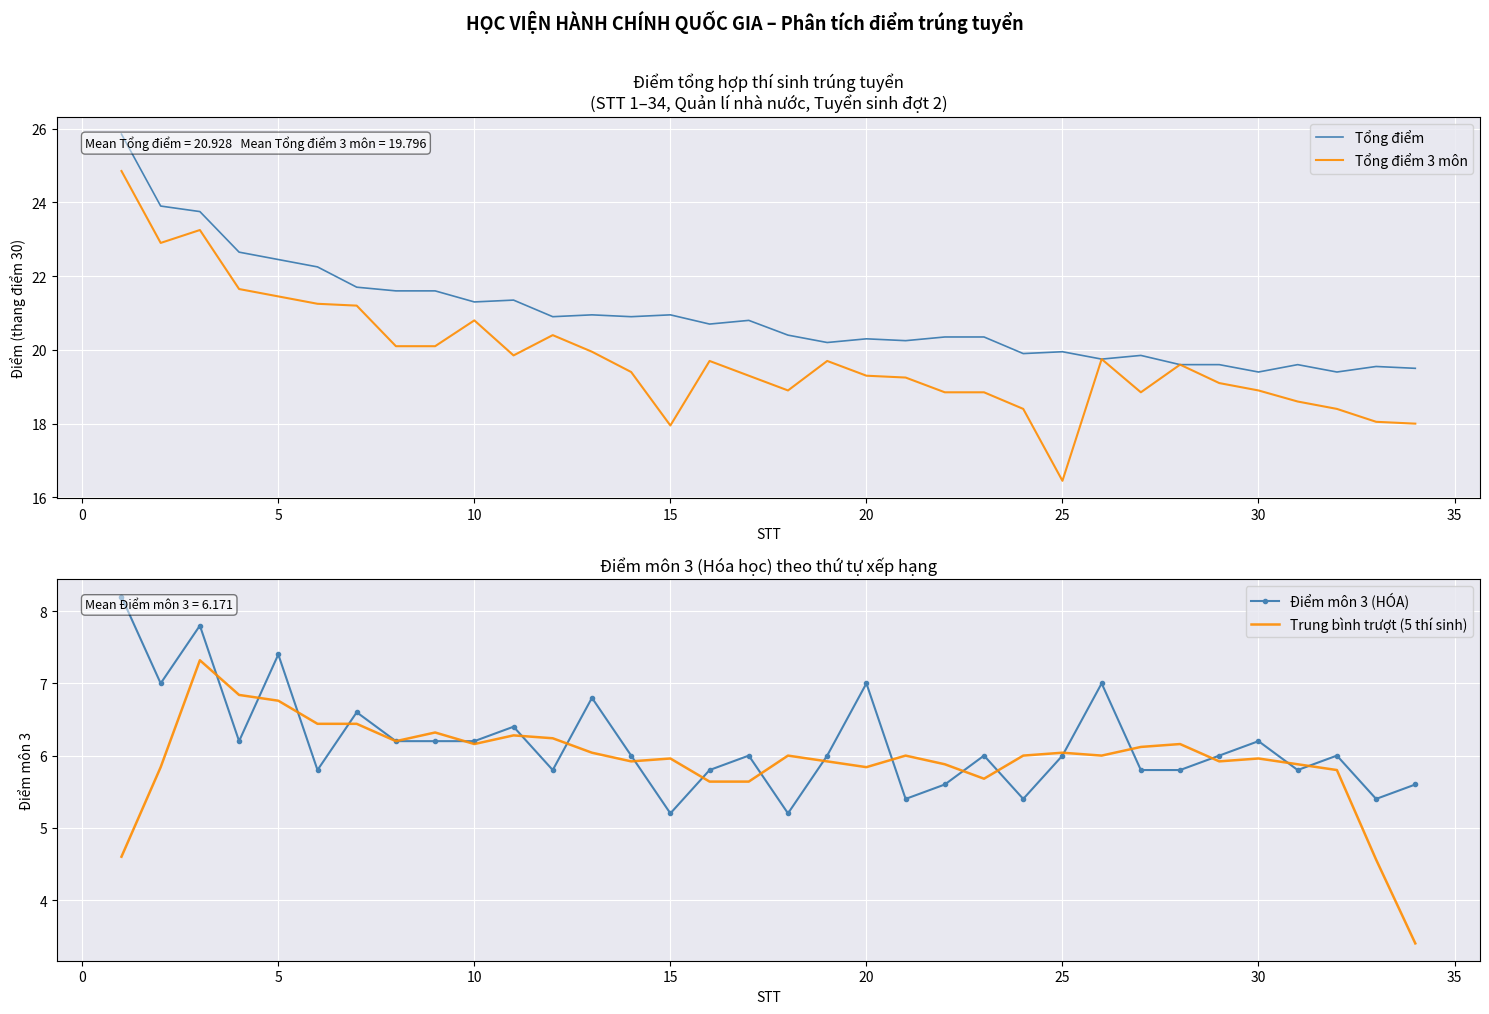

What is the maximum value for Trung bình trượt (5 thí sinh)?

7.3